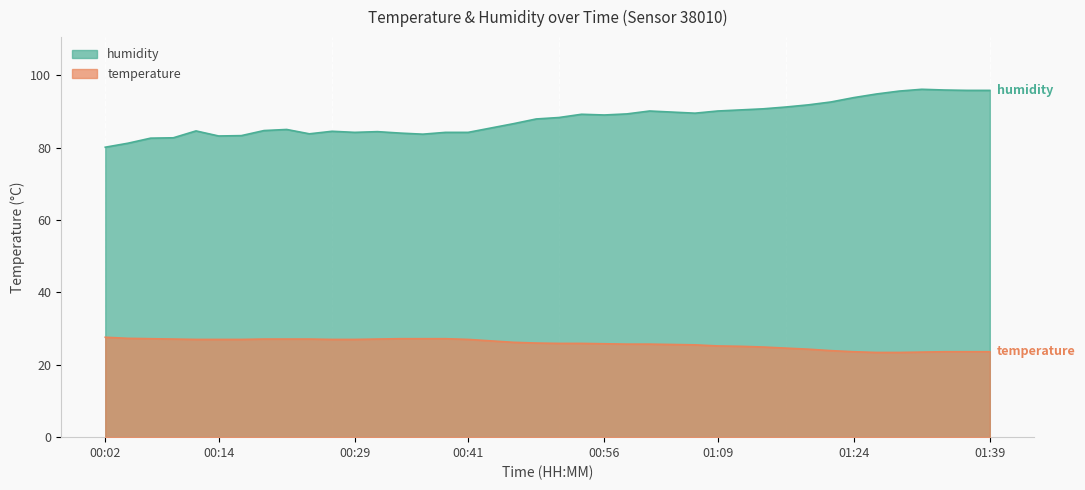

Is the value of temperature at 01:31 greater than the value of humidity at 00:07?

No